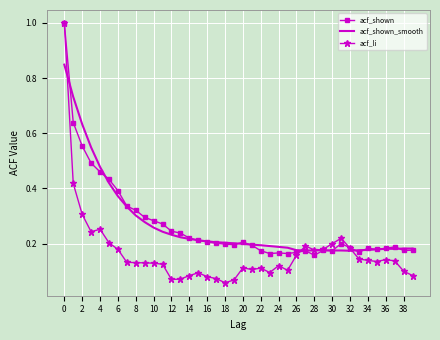

Which series has the largest range (max minus min)?

acf_li